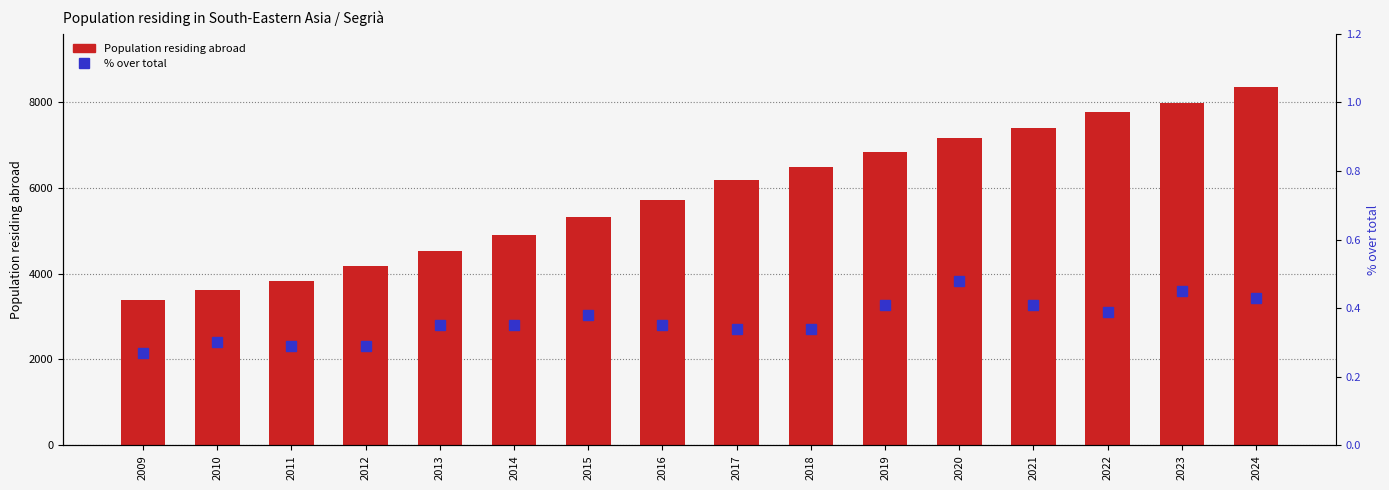

What is the average value of the Population residing abroad series?

5848.8